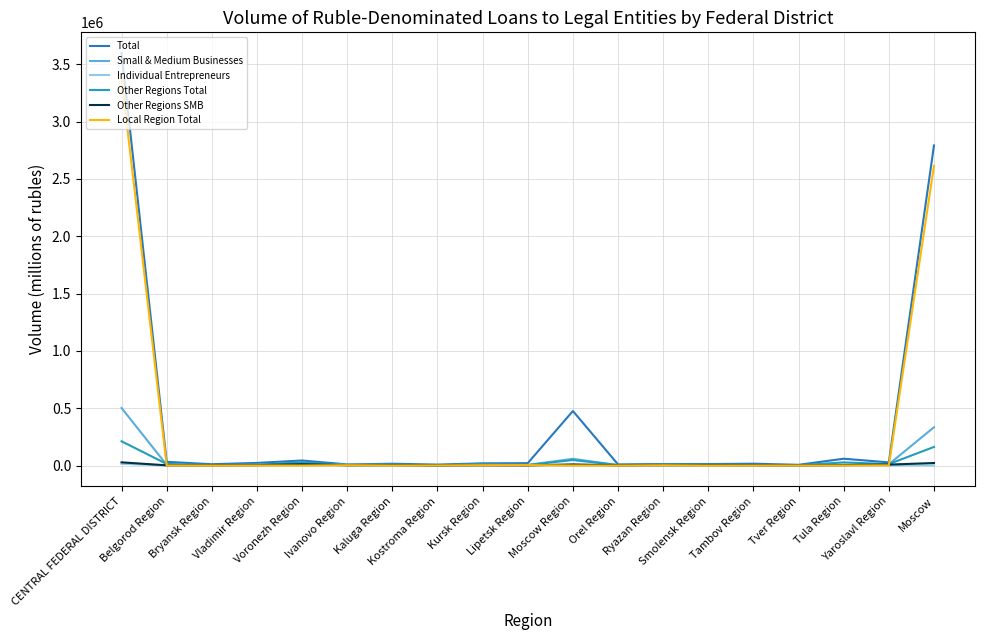

Reading right to left, list all the values displayed in this chart.

Total: Moscow=2792422	Yaroslavl Region=27658	Tula Region=59548	Tver Region=6498	Tambov Region=16069	Smolensk Region=13076	Ryazan Region=13471	Orel Region=9867	Moscow Region=475749	Lipetsk Region=20826	Kursk Region=19280	Kostroma Region=8348	Kaluga Region=15813	Ivanovo Region=9728	Voronezh Region=43938	Vladimir Region=23022	Bryansk Region=11587	Belgorod Region=32316	CENTRAL FEDERAL DISTRICT=3599215
Small & Medium Businesses: Moscow=334292	Yaroslavl Region=11290	Tula Region=7335	Tver Region=3804	Tambov Region=4868	Smolensk Region=5287	Ryazan Region=7244	Orel Region=3490	Moscow Region=58801	Lipetsk Region=5215	Kursk Region=7498	Kostroma Region=3864	Kaluga Region=5935	Ivanovo Region=7547	Voronezh Region=18317	Vladimir Region=7103	Bryansk Region=4057	Belgorod Region=6048	CENTRAL FEDERAL DISTRICT=501996
Individual Entrepreneurs: Moscow=1142	Yaroslavl Region=1207	Tula Region=753	Tver Region=232	Tambov Region=444	Smolensk Region=434	Ryazan Region=853	Orel Region=386	Moscow Region=1510	Lipetsk Region=449	Kursk Region=1573	Kostroma Region=534	Kaluga Region=450	Ivanovo Region=1145	Voronezh Region=1202	Vladimir Region=892	Bryansk Region=950	Belgorod Region=727	CENTRAL FEDERAL DISTRICT=14882
Other Regions Total: Moscow=162209	Yaroslavl Region=12997	Tula Region=27348	Tver Region=3008	Tambov Region=4330	Smolensk Region=5818	Ryazan Region=5378	Orel Region=4768	Moscow Region=47920	Lipetsk Region=4866	Kursk Region=10093	Kostroma Region=2105	Kaluga Region=5859	Ivanovo Region=3924	Voronezh Region=29131	Vladimir Region=6726	Bryansk Region=4087	Belgorod Region=13943	CENTRAL FEDERAL DISTRICT=211695
Other Regions SMB: Moscow=22184	Yaroslavl Region=8238	Tula Region=3844	Tver Region=1826	Tambov Region=2798	Smolensk Region=3454	Ryazan Region=3278	Orel Region=1952	Moscow Region=9904	Lipetsk Region=1653	Kursk Region=2373	Kostroma Region=985	Kaluga Region=3648	Ivanovo Region=2742	Voronezh Region=11770	Vladimir Region=3576	Bryansk Region=2283	Belgorod Region=1967	CENTRAL FEDERAL DISTRICT=27958
Local Region Total: Moscow=2613959	Yaroslavl Region=1739	Tula Region=717	Tver Region=302	Tambov Region=426	Smolensk Region=134	Ryazan Region=2488	Orel Region=0	Moscow Region=698	Lipetsk Region=4064	Kursk Region=3217	Kostroma Region=744	Kaluga Region=646	Ivanovo Region=2905	Voronezh Region=0	Vladimir Region=779	Bryansk Region=0	Belgorod Region=858	CENTRAL FEDERAL DISTRICT=3377341